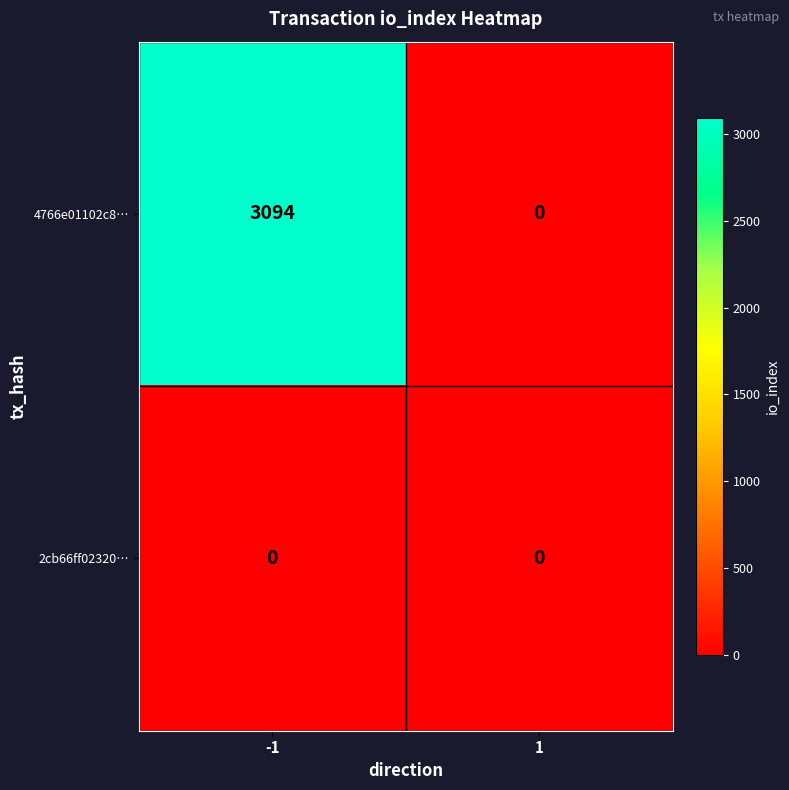

List the series in order of their peak value, lowest first.

2cb66ff02320…, 4766e01102c8…